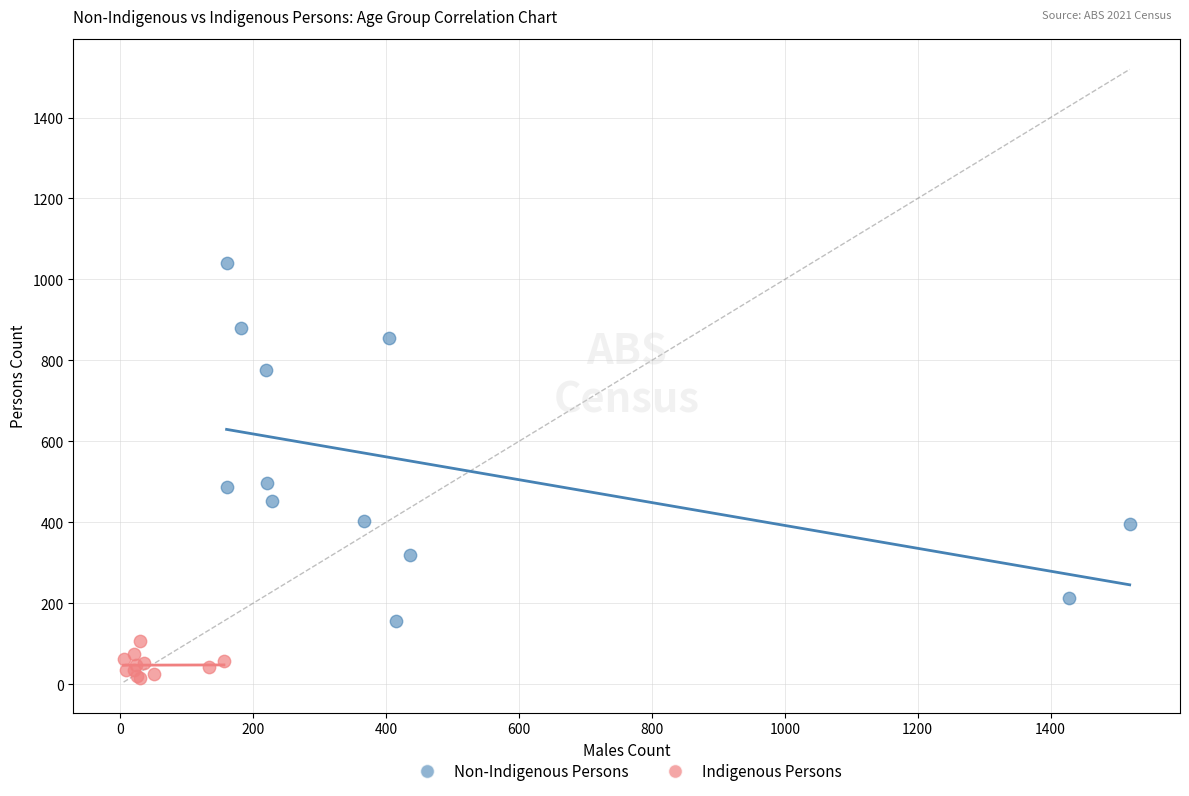

Which series has the widest spread of Y values?

Non-Indigenous Persons